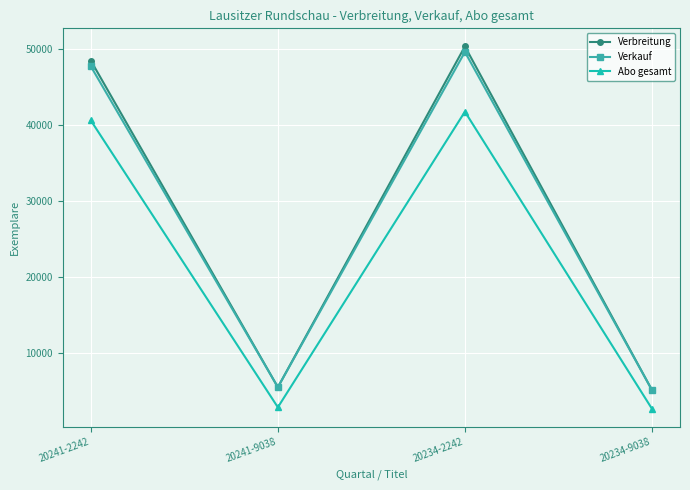

True or false: Verbreitung has a value of 67062 at 20234-2242.

False